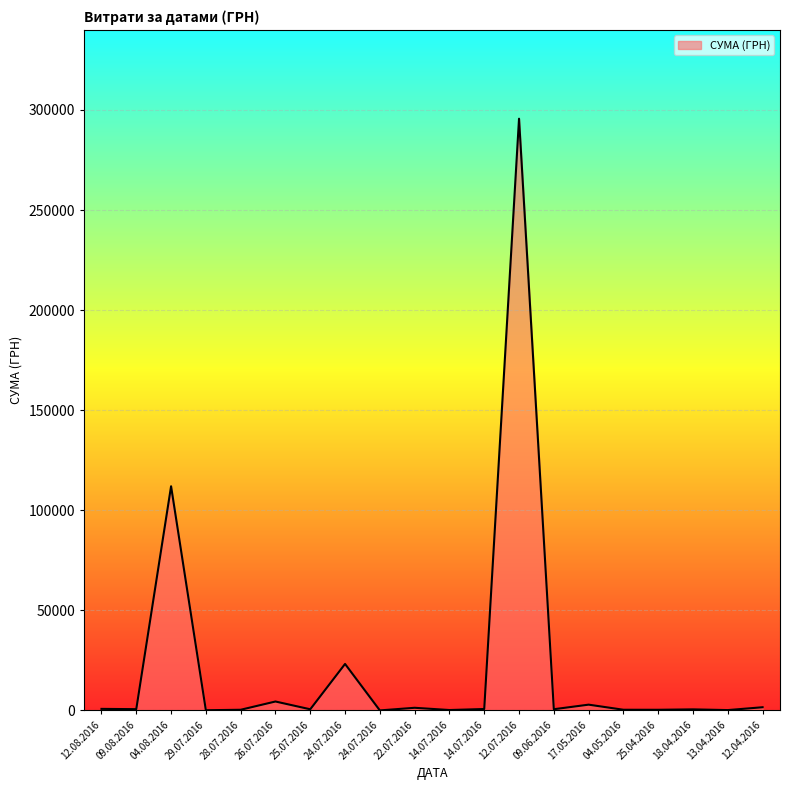

Is this an area chart (filled region under the line)?

Yes